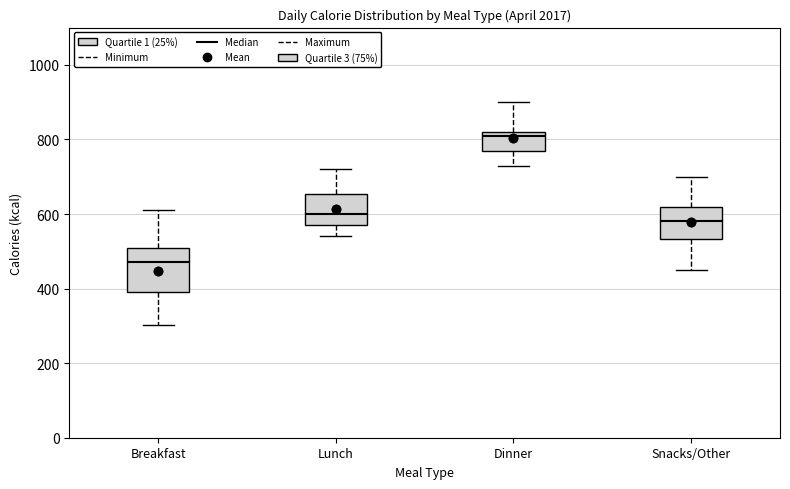

Which box is the tallest, from its lower edge to its upper edge?

Breakfast